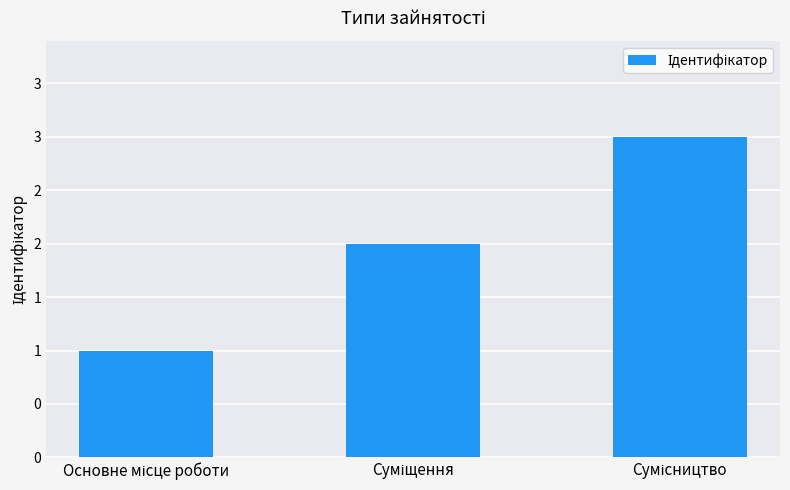

Between Сумісництво and Основне місце роботи, which is larger?

Сумісництво